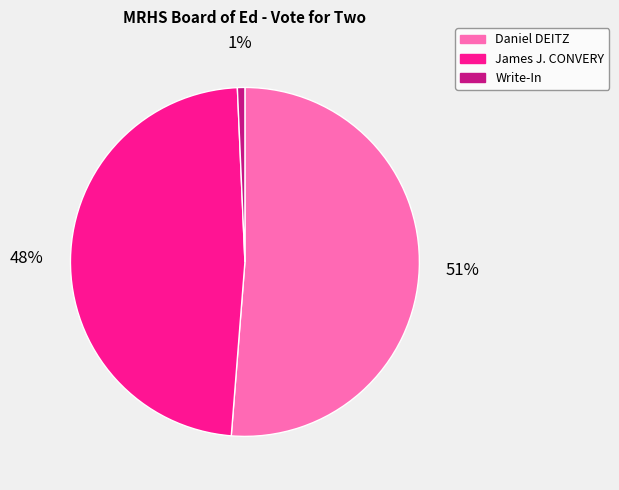

Which slice is the largest?

Daniel DEITZ